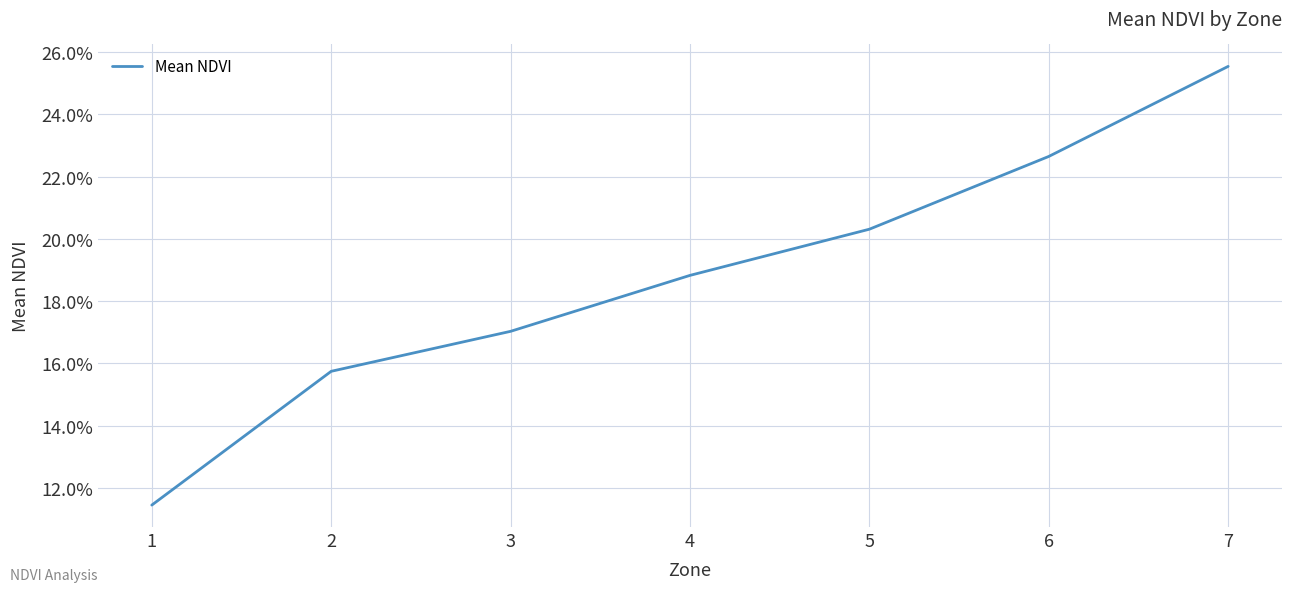

Does the chart display data point markers on the line(s)?

No